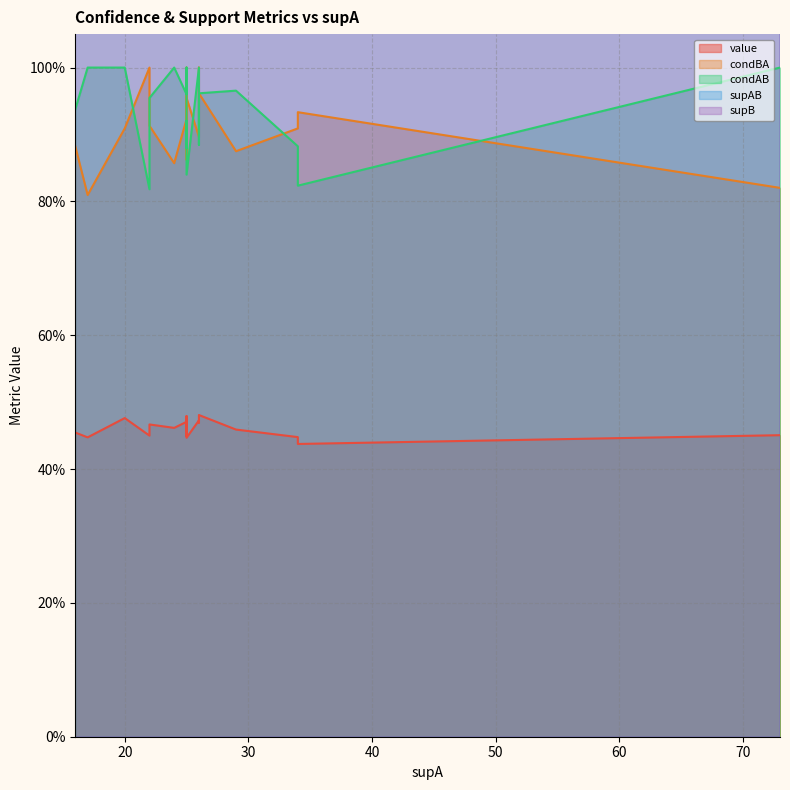

What is the lowest value of the value series?

0.4